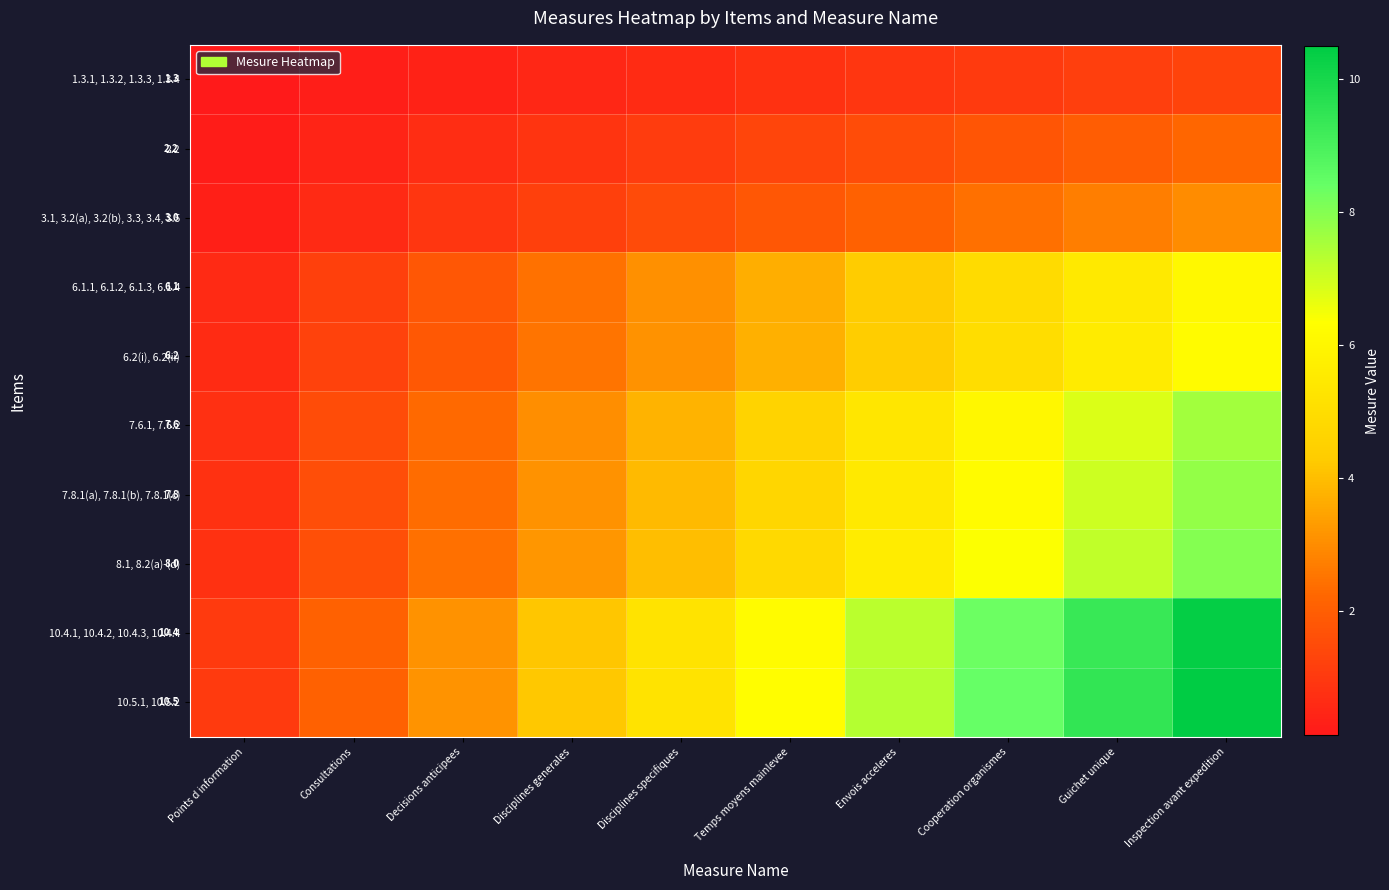

The 2.2 series shows 0.3 at Temps moyens mainlevee. True or false?

False